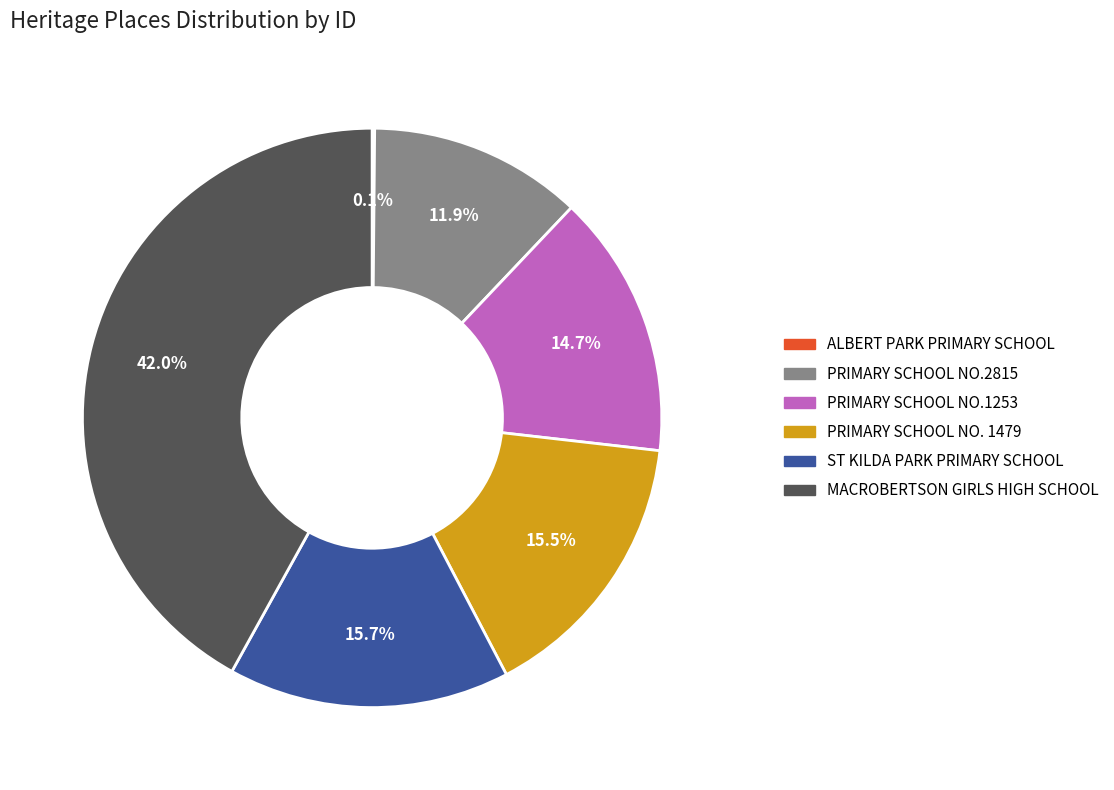

What is the largest slice in the pie chart?

MACROBERTSON GIRLS HIGH SCHOOL